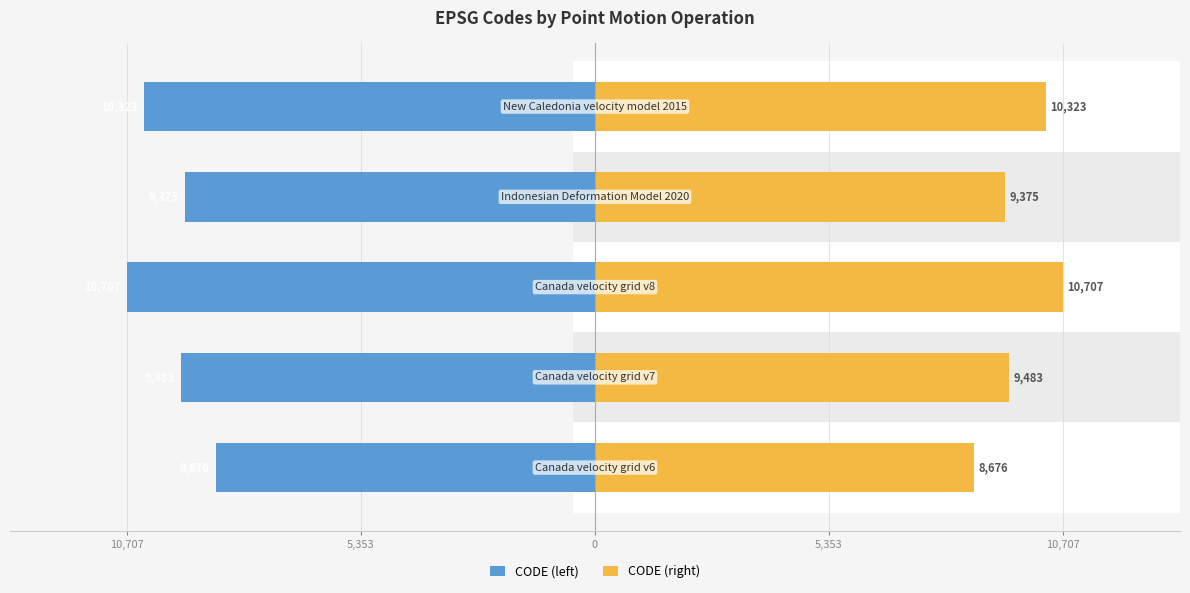

At how many categories does at least one series exceed 4168?

5